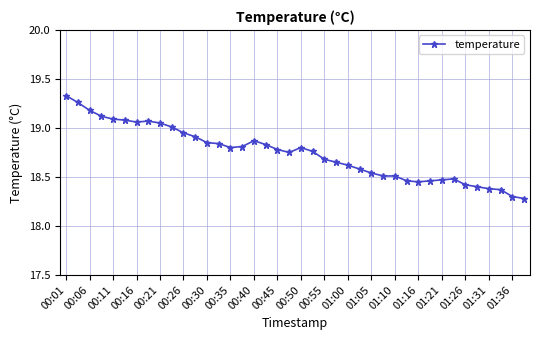

True or false: there are more than 0 points higher than both neighbors.

True